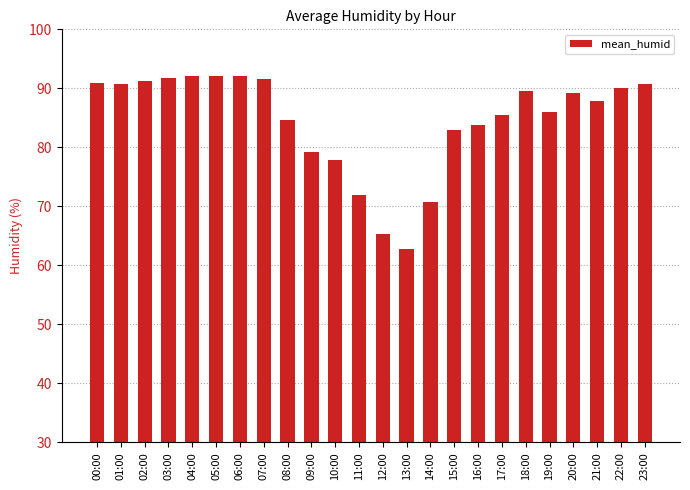

Where does the data first go above 89?

00:00